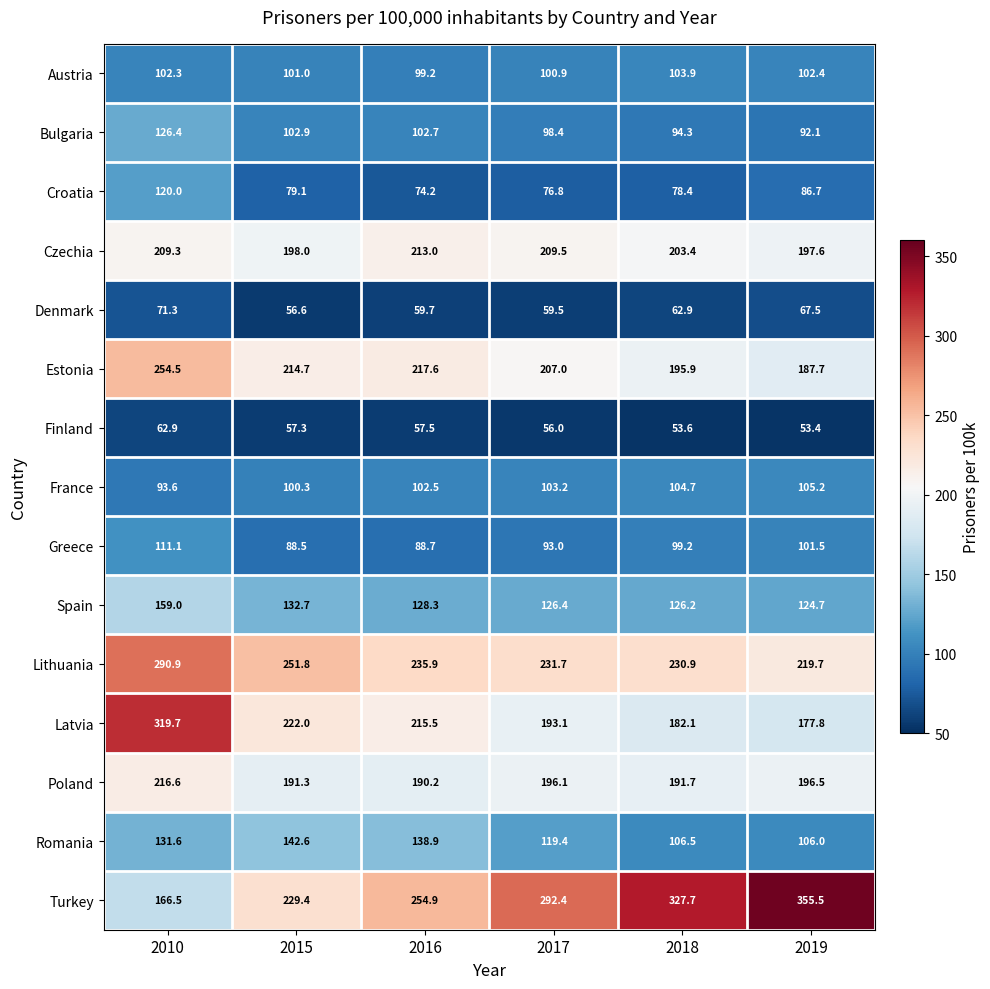

The value of Croatia at 2017 is 76.8. True or false?

True